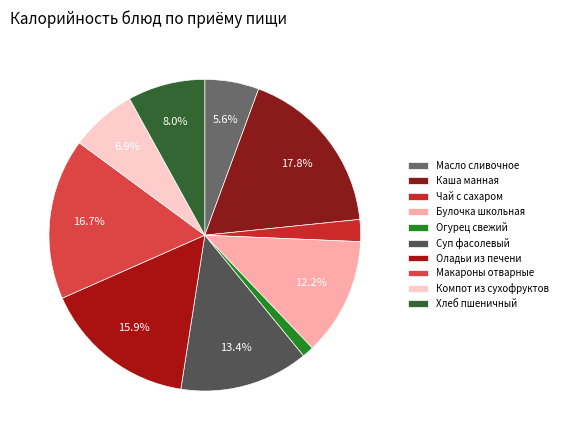

Is there a majority slice in this chart?

No